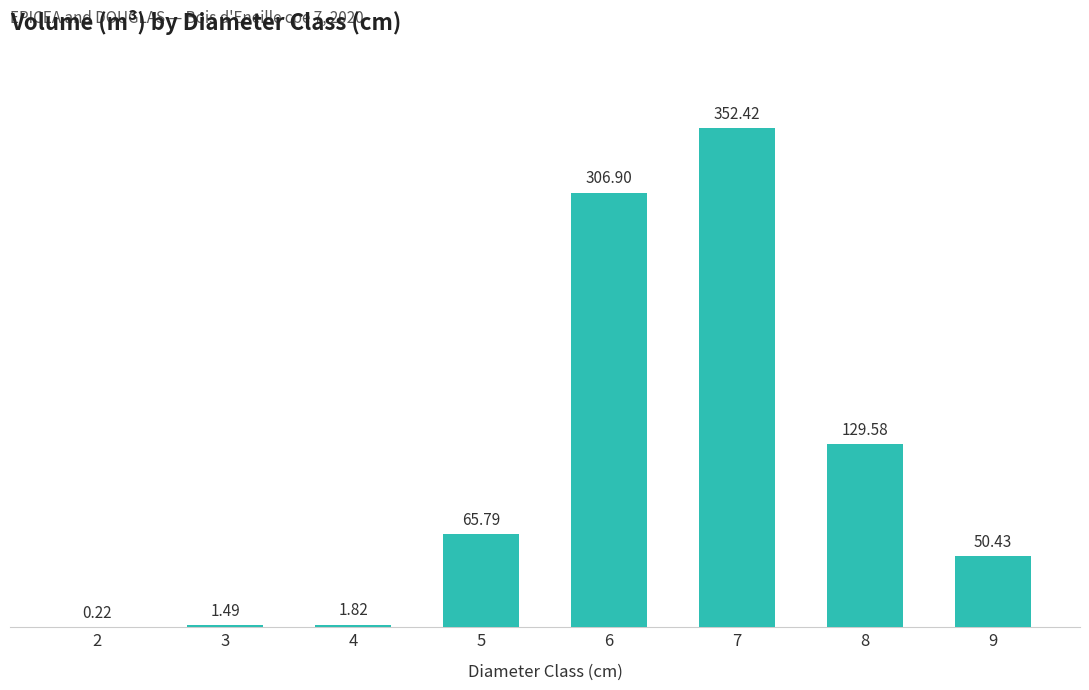

Which label corresponds to the largest value in the chart?

7